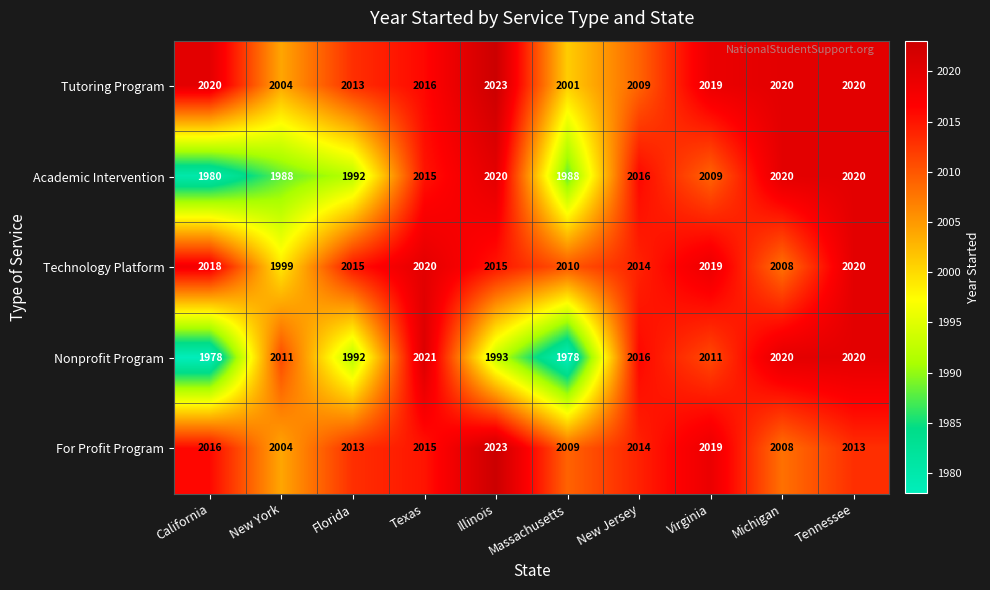

What is the minimum value for Academic Intervention?

1980